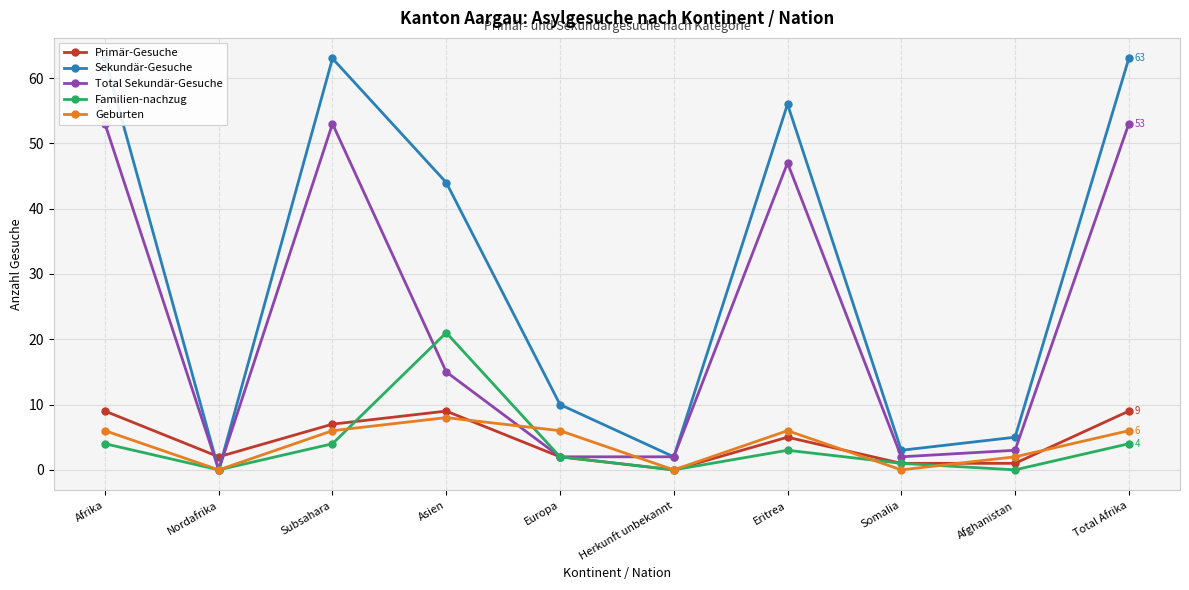

What is the highest value of the Familien-nachzug series?

21